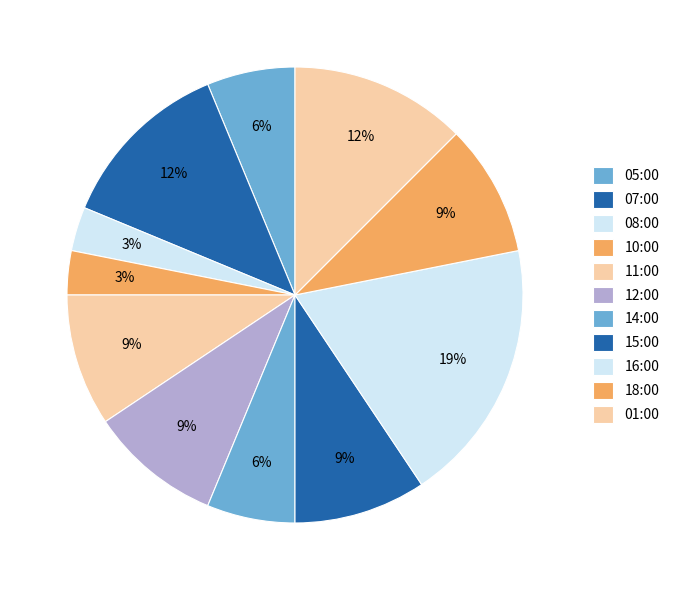

Count the number of slices in the pie.

11